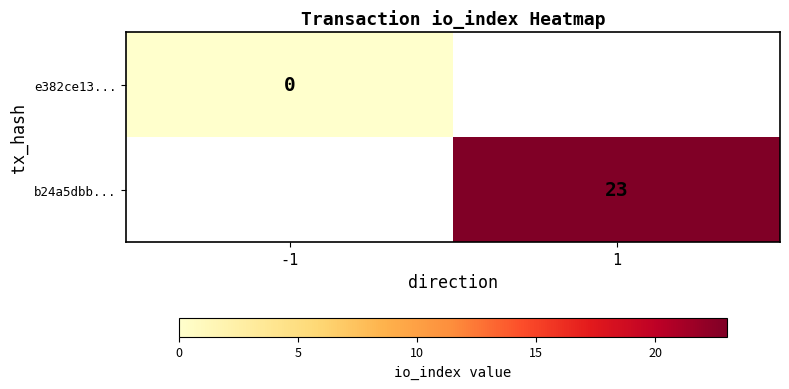

Is the value of e382ce13... at -1 greater than the value of b24a5dbb... at 1?

No